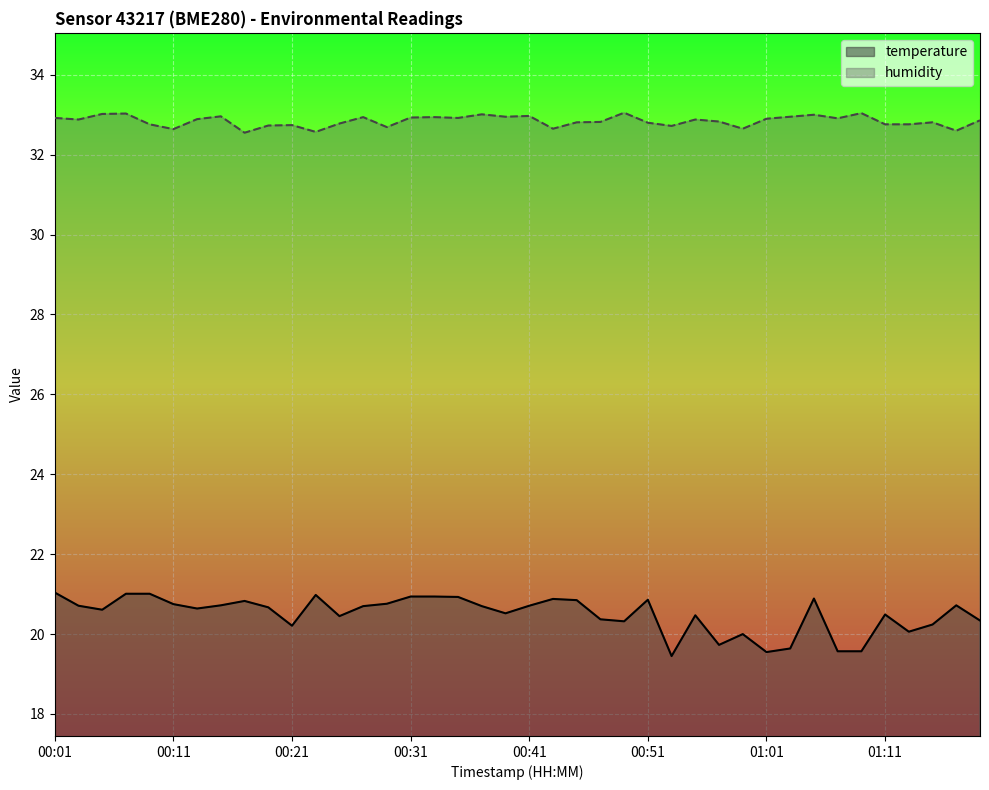

Reading right to left, list all the values displayed in this chart.

temperature: 20.3	20.7	20.2	20.1	20.5	19.6	19.6	20.9	19.6	19.6	20.0	19.7	20.5	19.4	20.9	20.3	20.4	20.9	20.9	20.7	20.5	20.7	20.9	20.9	20.9	20.8	20.7	20.4	21.0	20.2	20.7	20.8	20.7	20.6	20.8	21.0	21.0	20.6	20.7	21.0
humidity: 32.9	32.6	32.8	32.8	32.8	33.0	32.9	33.0	33.0	32.9	32.6	32.8	32.9	32.7	32.8	33.0	32.8	32.8	32.6	33.0	33.0	33.0	32.9	32.9	32.9	32.7	32.9	32.8	32.6	32.7	32.7	32.5	33.0	32.9	32.6	32.8	33.0	33.0	32.9	32.9